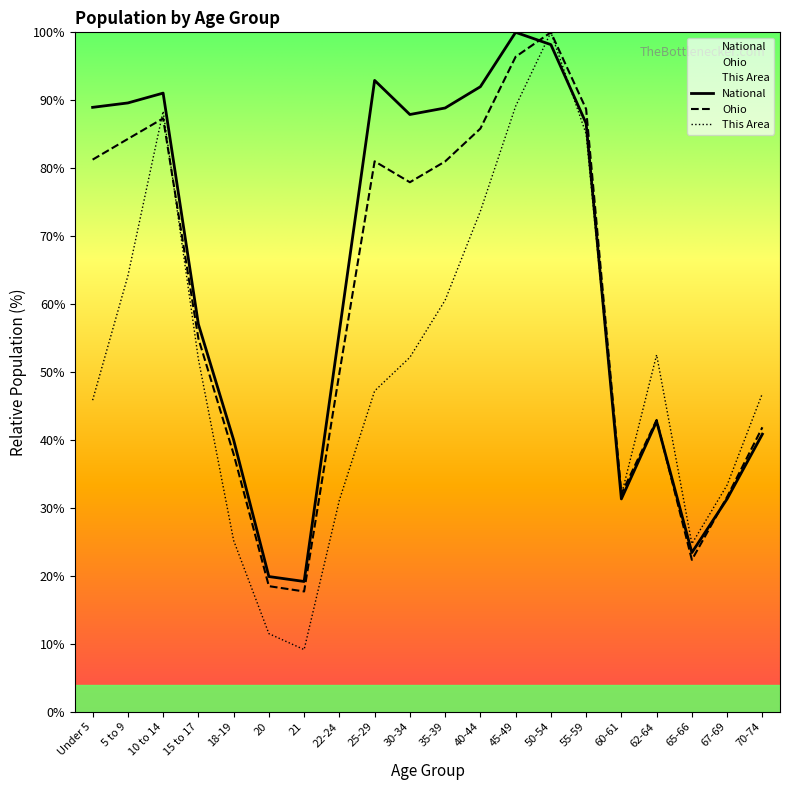

Reading left to right, extract all data points from this chart.

This Area: Under 5=45.9	5 to 9=64.2	10 to 14=88.4	15 to 17=51.9	18-19=25.2	20=11.5	21=9.1	22-24=31.1	25-29=47.2	30-34=52.2	35-39=60.6	40-44=73.7	45-49=89.1	50-54=100.0	55-59=85.0	60-61=31.9	62-64=52.5	65-66=24.7	67-69=33.4	70-74=46.8
Ohio: Under 5=81.3	5 to 9=84.3	10 to 14=87.3	15 to 17=54.9	18-19=37.9	20=18.5	21=17.7	22-24=49.8	25-29=81.0	30-34=77.9	35-39=81.0	40-44=85.8	45-49=96.4	50-54=100.0	55-59=88.7	60-61=32.1	62-64=43.0	65-66=22.4	67-69=31.6	70-74=41.9
National: Under 5=89.0	5 to 9=89.6	10 to 14=91.1	15 to 17=57.0	18-19=40.0	20=19.9	21=19.2	22-24=56.0	25-29=92.9	30-34=87.9	35-39=88.9	40-44=92.0	45-49=100.0	50-54=98.2	55-59=86.6	60-61=31.3	62-64=42.7	65-66=23.4	67-69=31.3	70-74=40.9